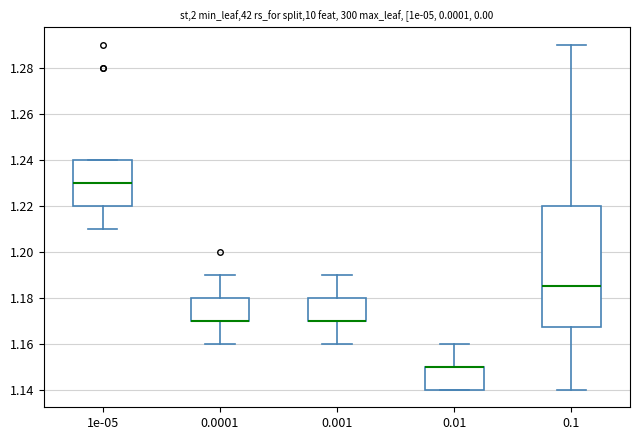

Reading left to right, transcribe this box plot: for each box, give where its median line is, the range the box spans, and where its two whiskers end, as read against the y-axis. The values are not printed on the chart, so give them approximately, as read against the axis.

1e-05: median 1.230, box 1.220 to 1.240, whiskers 1.210 to 1.240
0.0001: median 1.170 (drawn on the box's lower edge), box 1.170 to 1.180, whiskers 1.160 to 1.190
0.001: median 1.170 (drawn on the box's lower edge), box 1.170 to 1.180, whiskers 1.160 to 1.190
0.01: median 1.150 (drawn on the box's upper edge), box 1.140 to 1.150, whiskers 1.140 to 1.160
0.1: median 1.186, box 1.168 to 1.220, whiskers 1.140 to 1.290